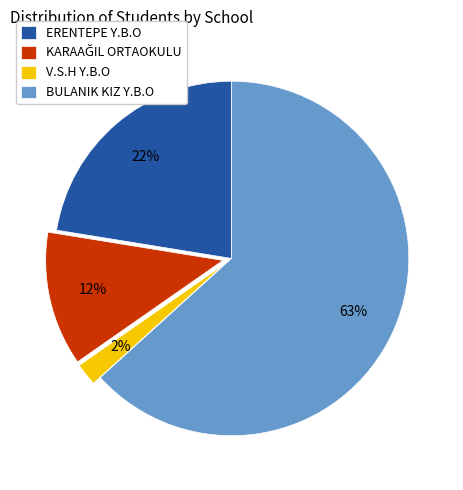

The BULANIK KIZ Y.B.O slice represents 54% of the pie. True or false?

False